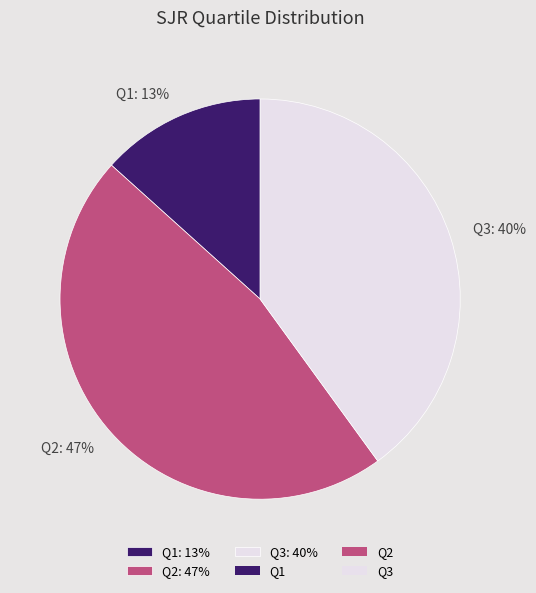

Which slice is the smallest?

Q1